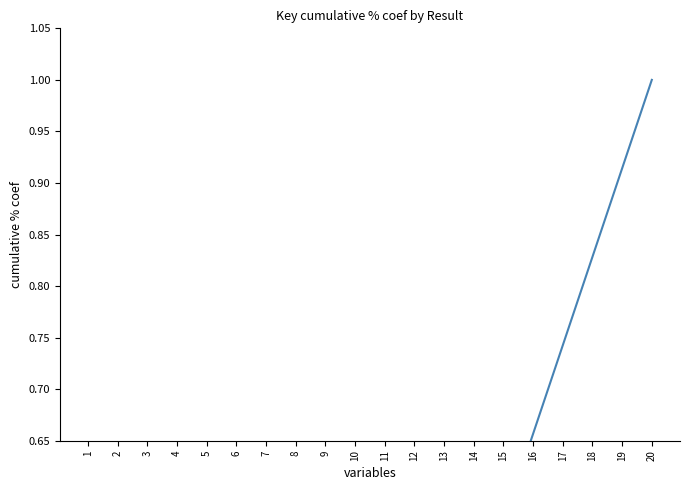

What is the change in value from 10 to 13?

+0.3